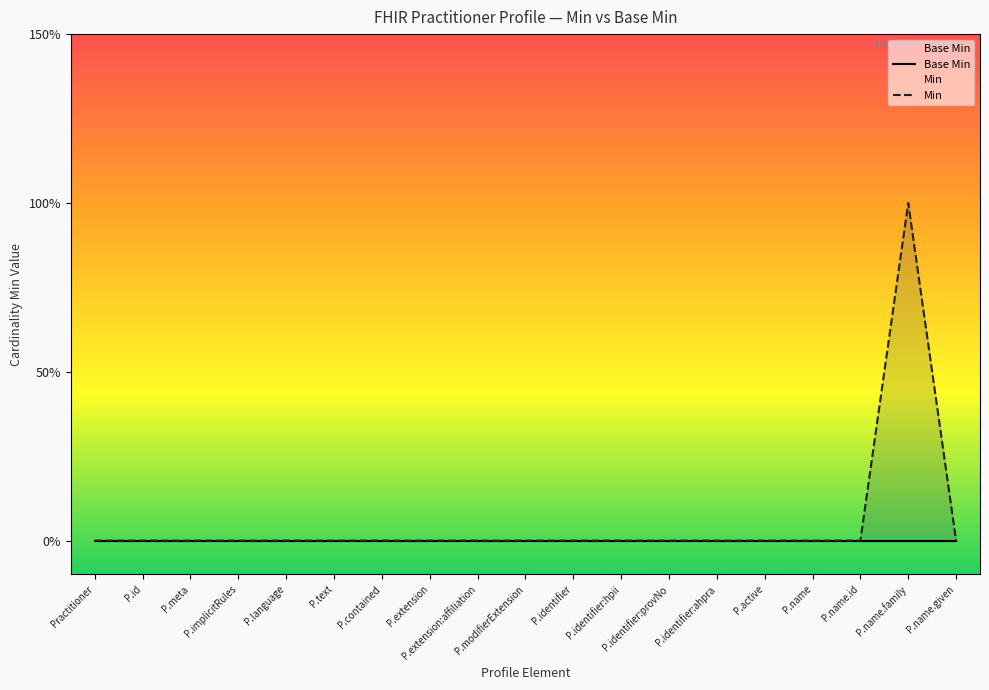

How many positive values does the Min series have?

1